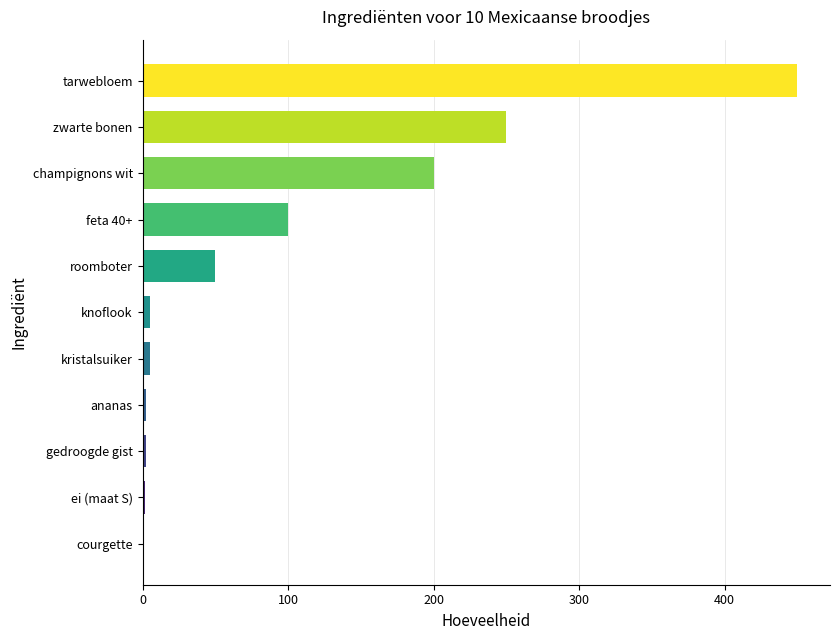

Which has a higher value, knoflook or champignons wit?

champignons wit